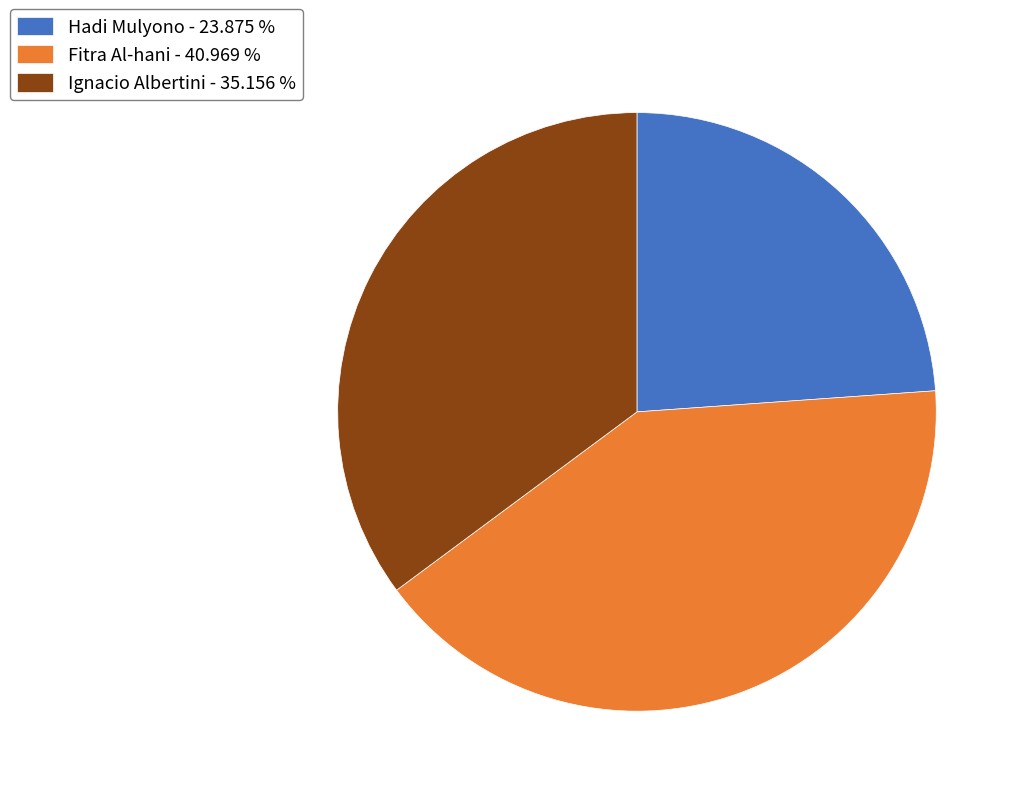

Approximately how many times larger is the value at Hadi Mulyono - 23.875 % compared to Ignacio Albertini - 35.156 %?

0.7